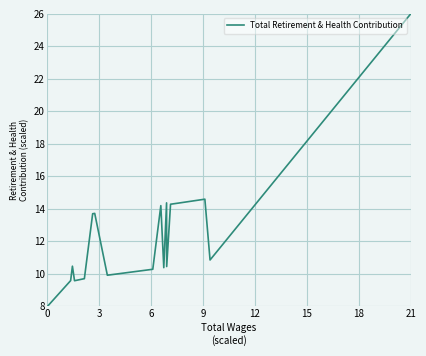

What is the label of the 5th point from the right?

15